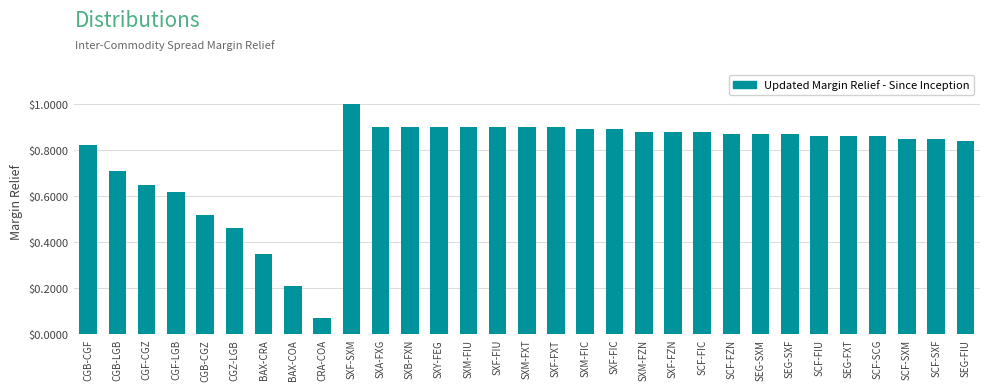

At which category does the chart reach its peak across all series?

SXF-SXM